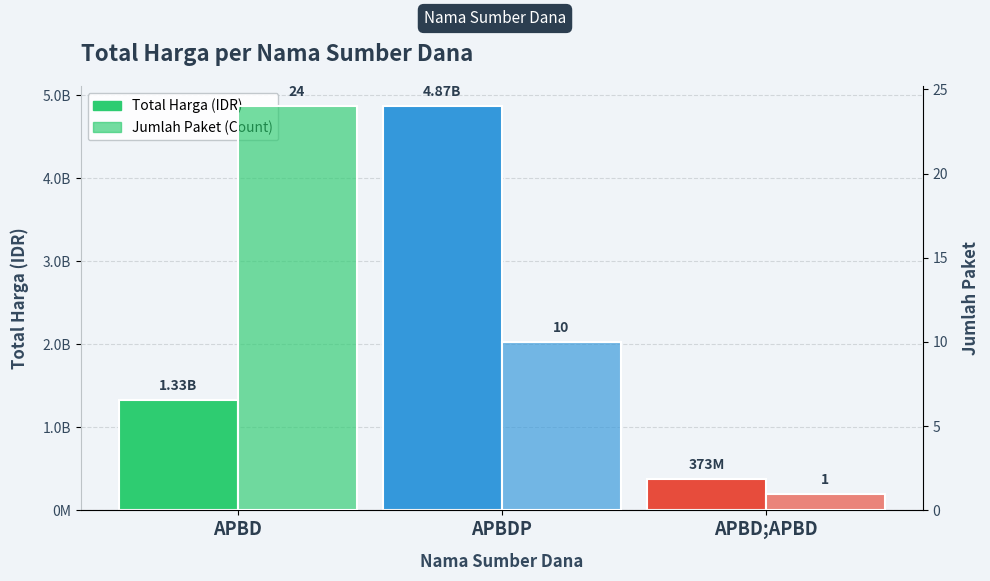

Reading left to right, transcribe all the data shown in this chart.

Total Harga (IDR): APBD=1331697541	APBDP=4865463900	APBD;APBD=373404000
Jumlah Paket (Count): APBD=24	APBDP=10	APBD;APBD=1